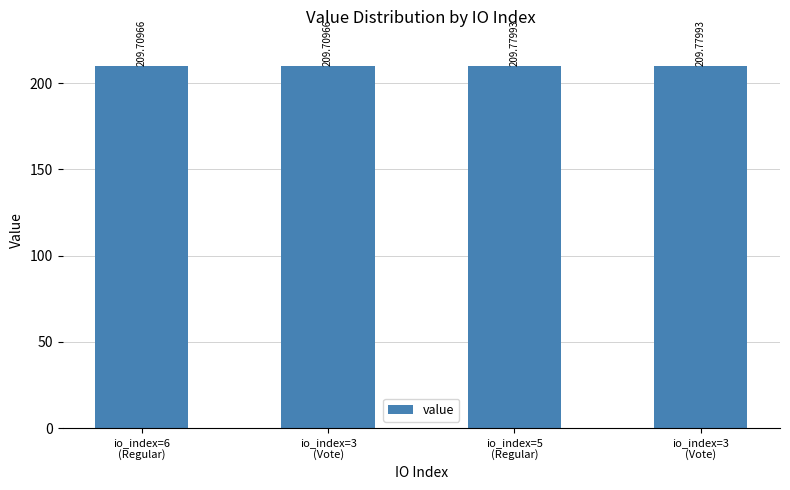

Reading left to right, transcribe all the data shown in this chart.

io_index=6
(Regular)=209.7	io_index=3
(Vote)=209.7	io_index=5
(Regular)=209.8	io_index=3
(Vote)=209.8